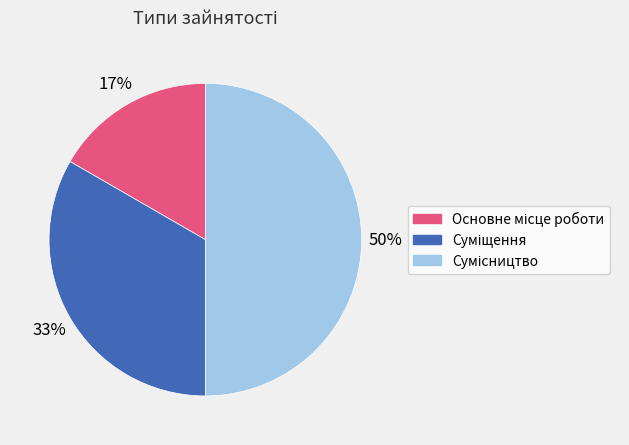

To the nearest percent, what is the average slice percentage?

33%